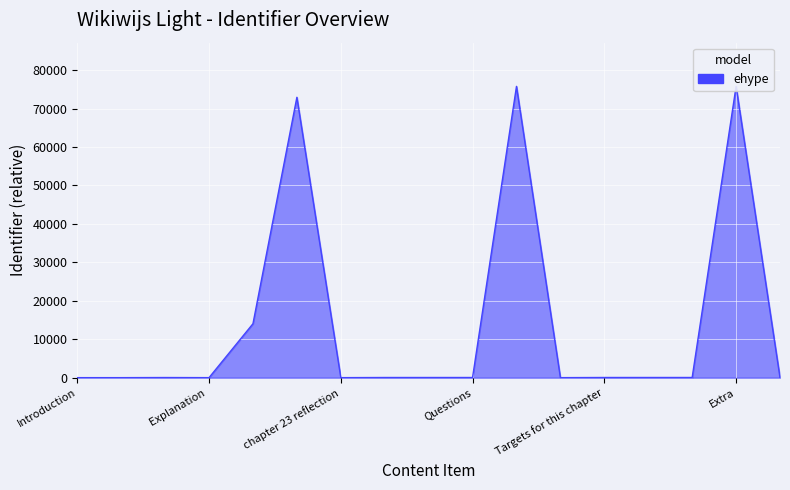

True or false: the data shows 3 at Explanation .

False